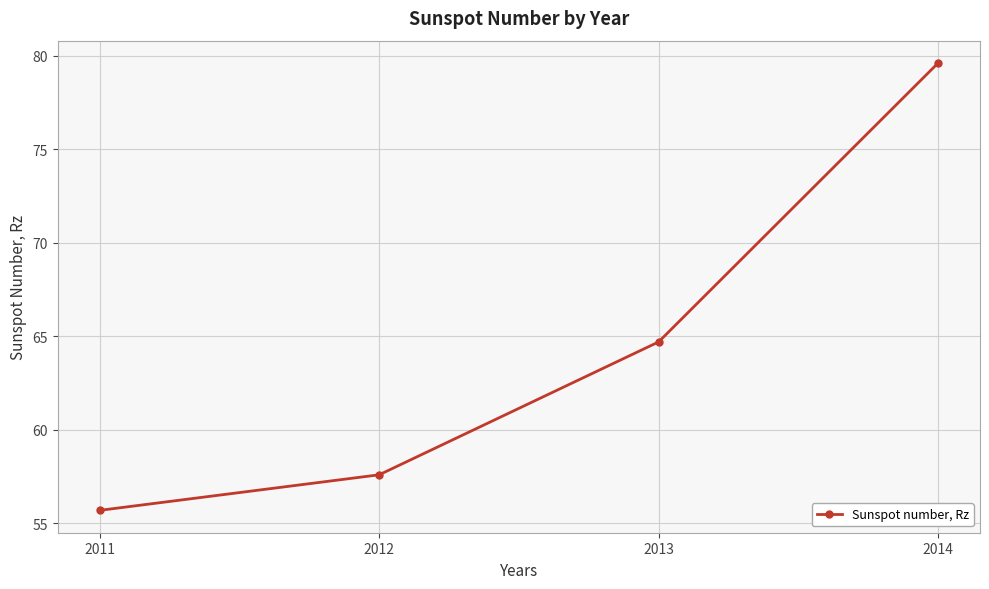

The chart shows a value of 79.6 at 2014. True or false?

True